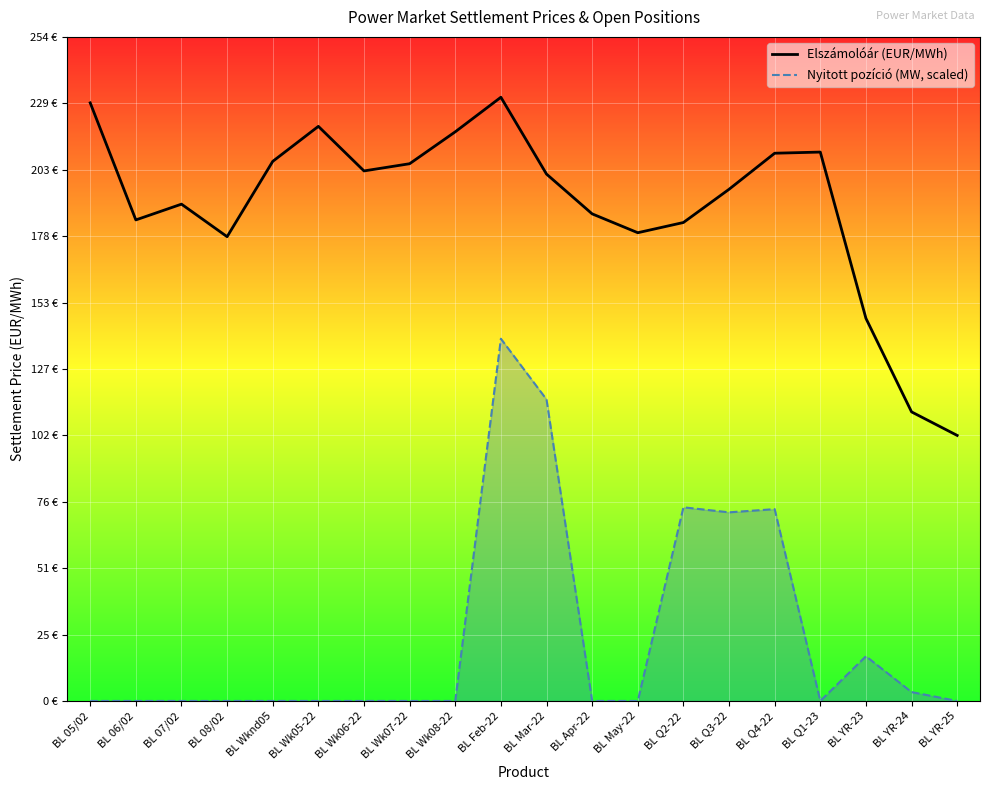

What is the label of the 12th point from the left?

BL Apr-22